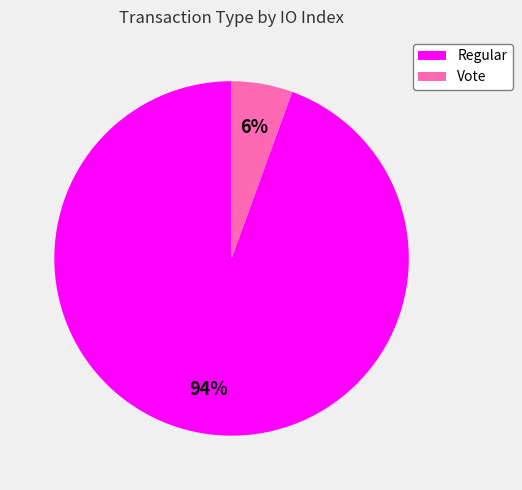

How many segments does this pie chart have?

2